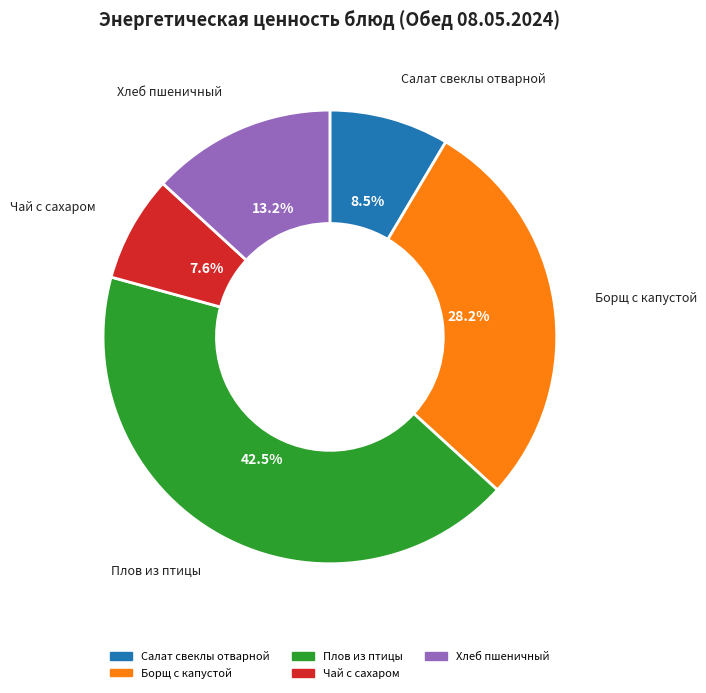

Which category has the biggest portion of the pie?

Плов из птицы